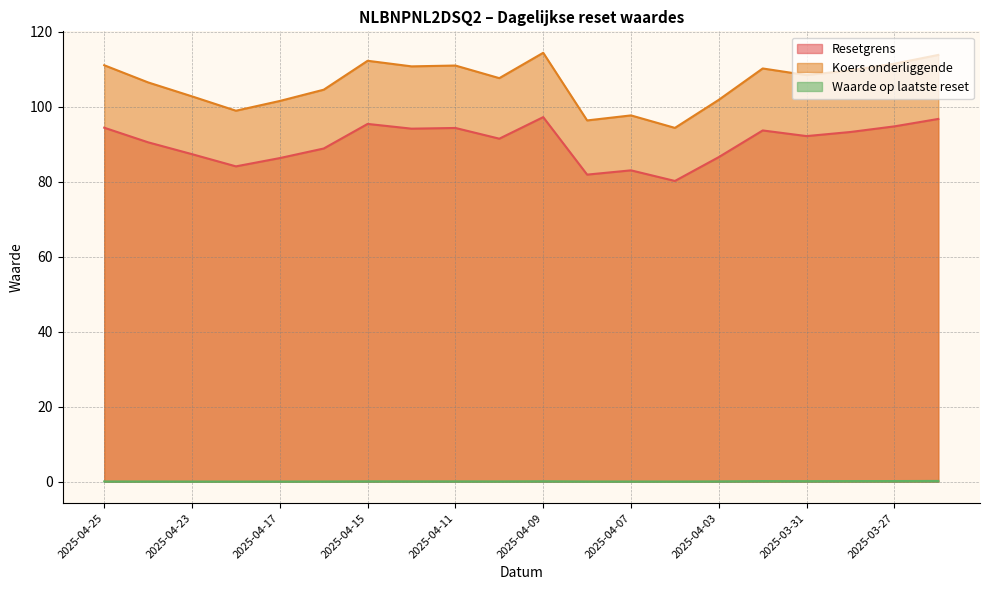

Which series has the largest total across all categories?

Koers onderliggende